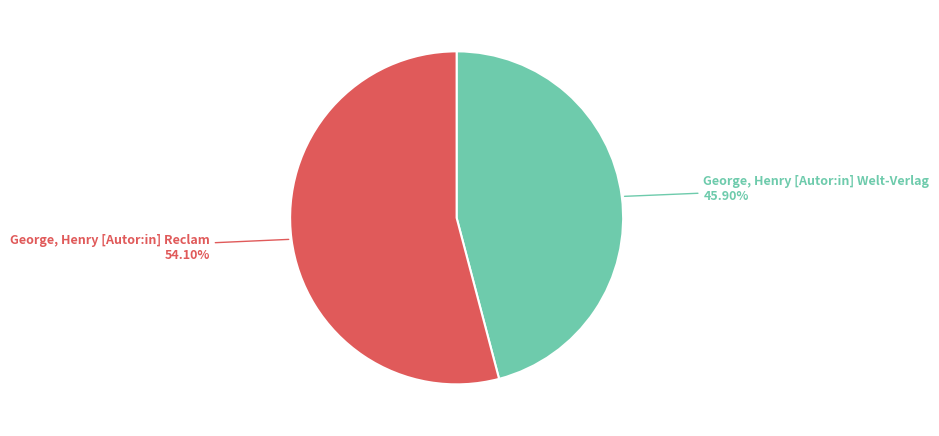

Does any single category account for the majority?

Yes